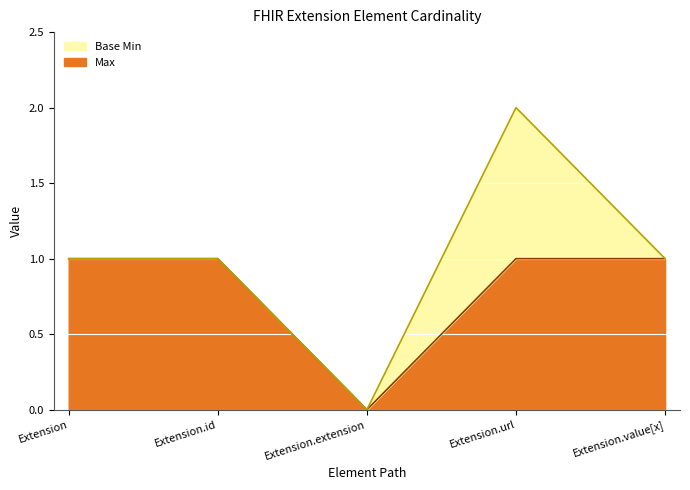

The chart shows a value of 1 at Extension.url. True or false?

True